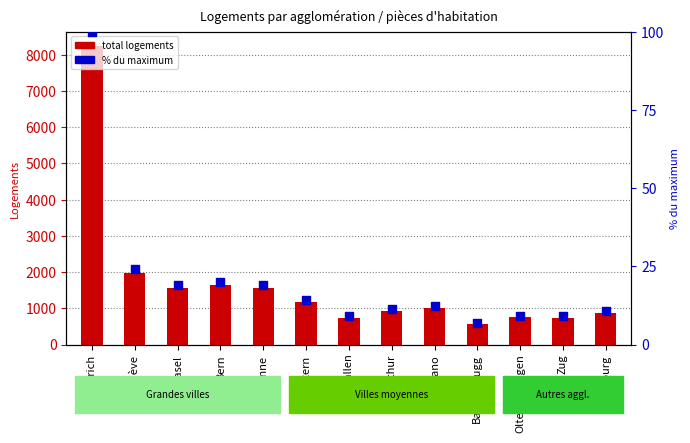

Is the value of % du maximum at St. Gallen greater than the value of total logements at Genève?

No